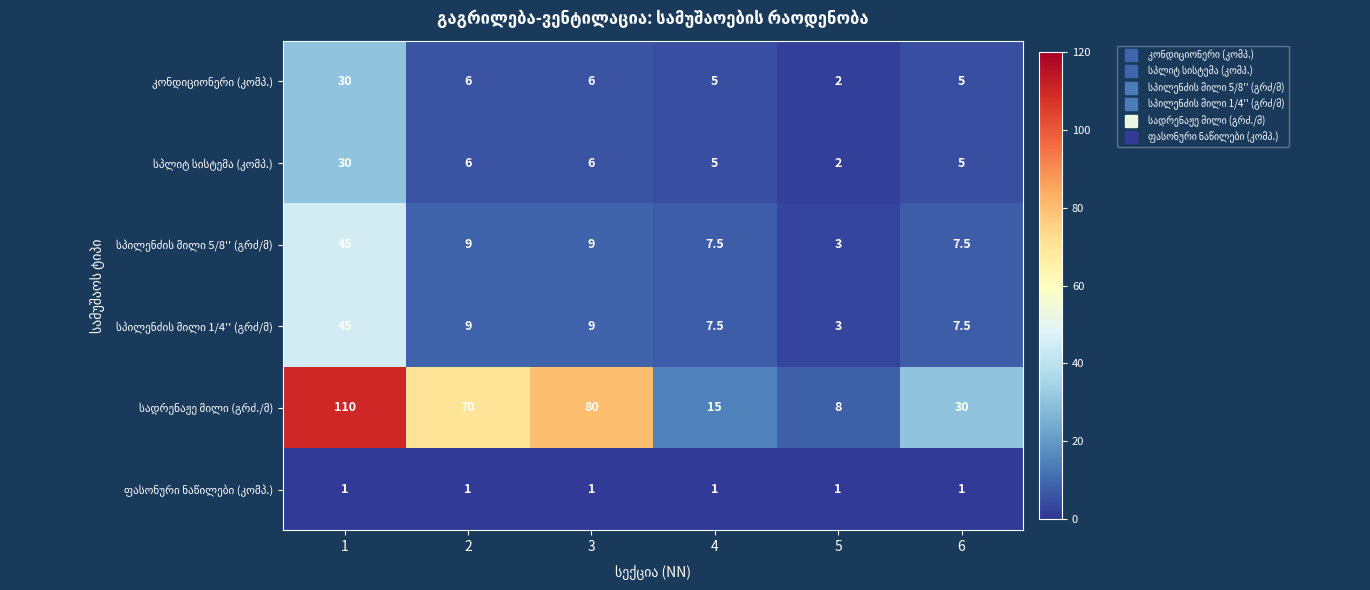

What is the spread (max minus min) of values at 6?

29.0